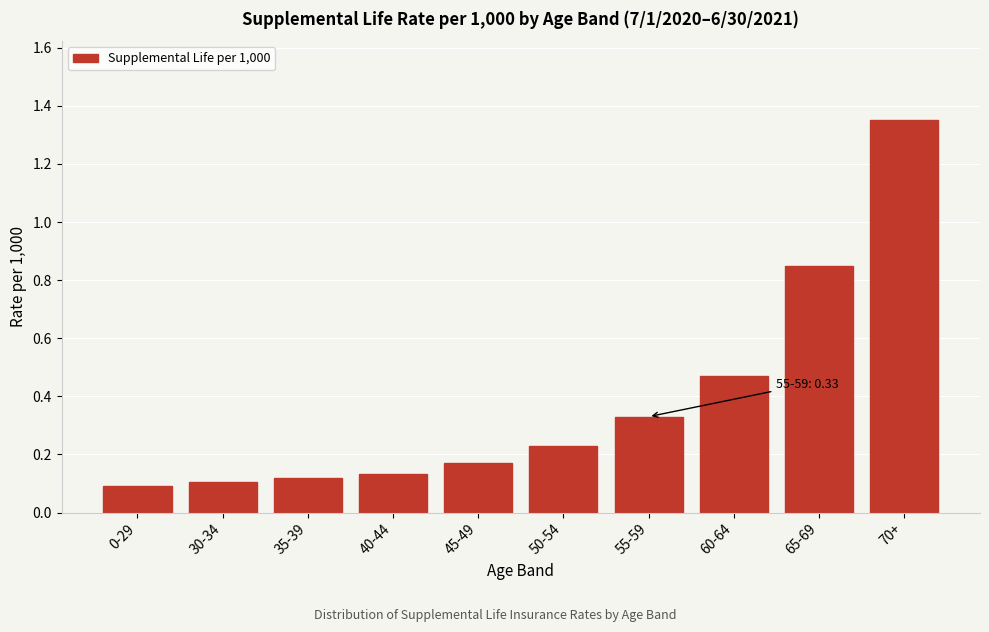

Which label corresponds to the largest value in the chart?

70+